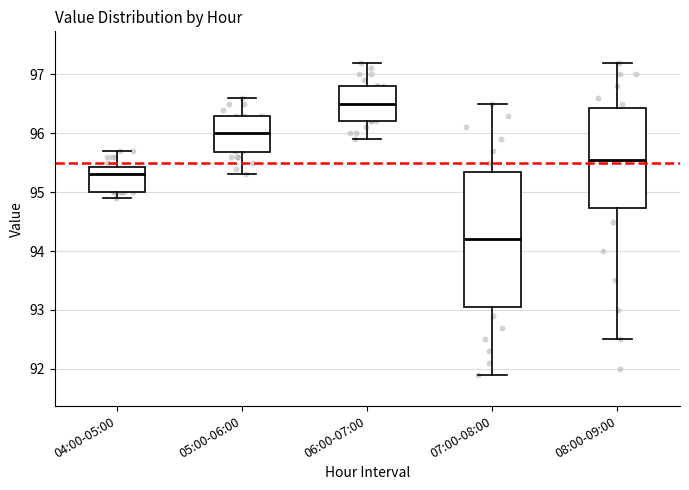

Reading left to right, transcribe this box plot: for each box, give where its median line is, the range the box spans, and where its two whiskers end, as read against the y-axis. The values are not printed on the chart, so give them approximately, as read against the axis.

04:00-05:00: median 95.3, box 95.0 to 95.4, whiskers 94.9 to 95.7
05:00-06:00: median 96.0, box 95.7 to 96.3, whiskers 95.3 to 96.6
06:00-07:00: median 96.5, box 96.2 to 96.8, whiskers 95.9 to 97.2
07:00-08:00: median 94.2, box 93.1 to 95.4, whiskers 91.9 to 96.5
08:00-09:00: median 95.6, box 94.7 to 96.4, whiskers 92.5 to 97.2